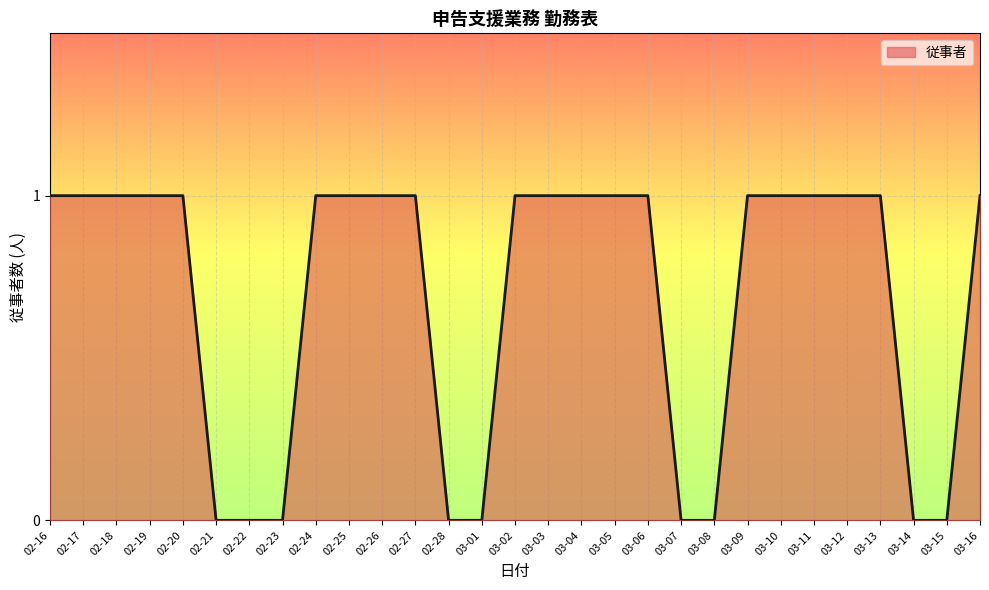

What position from the left is 02-25?

10